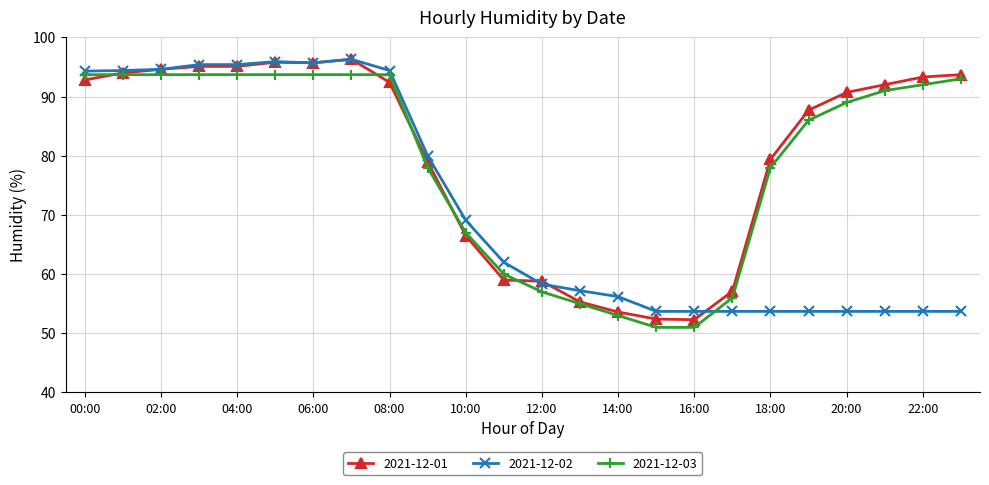

What is the value of the 2021-12-01 point at the 9th from the left?

92.4